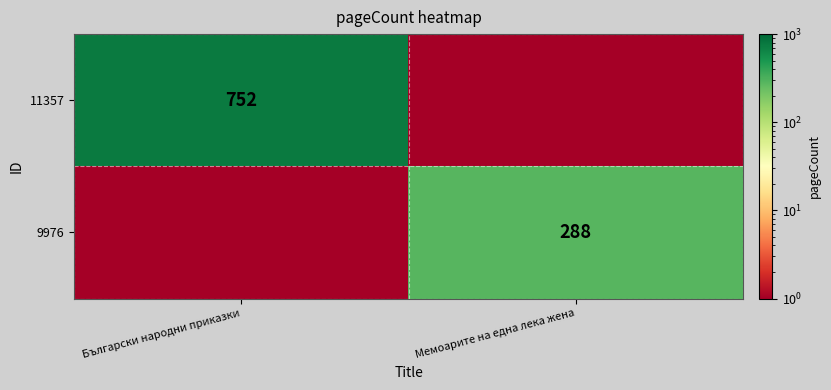

At which category does the chart reach its peak across all series?

Български народни приказки